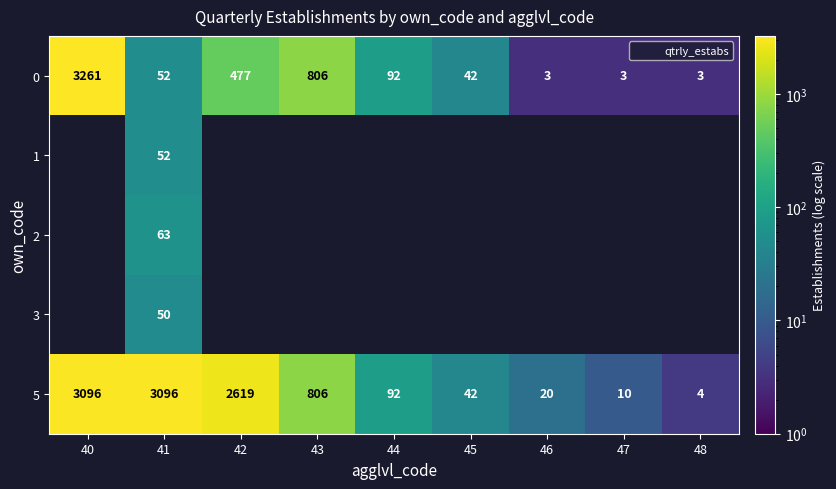

How many values in 3 are above zero?

1